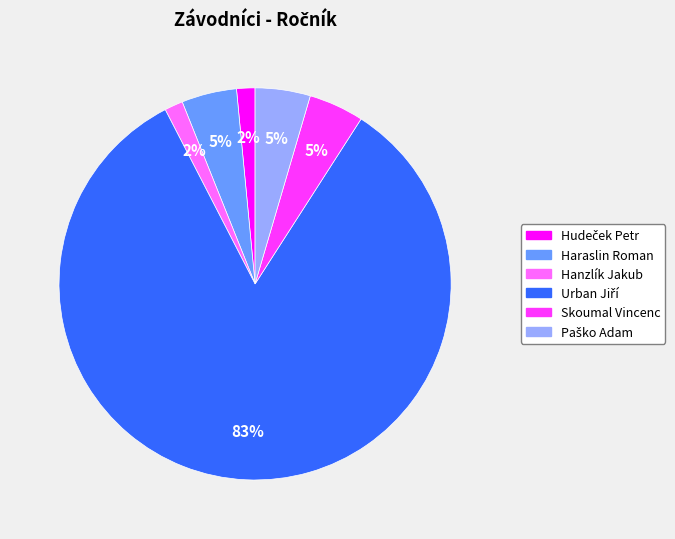

To the nearest percent, what is the average slice percentage?

17%